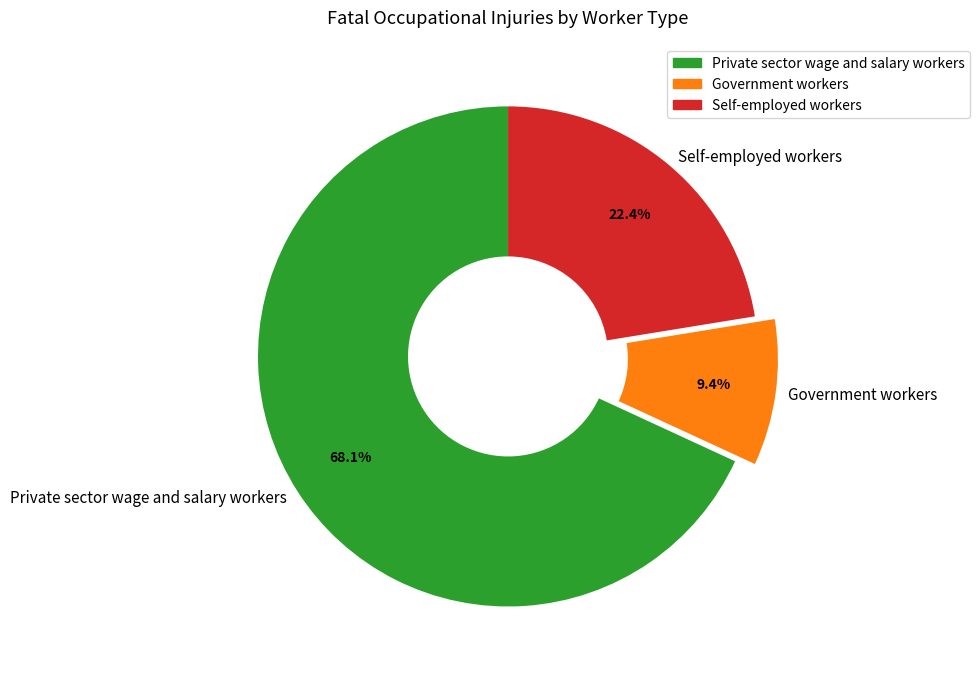

What percentage is the Self-employed workers slice, to the nearest percent?

22%